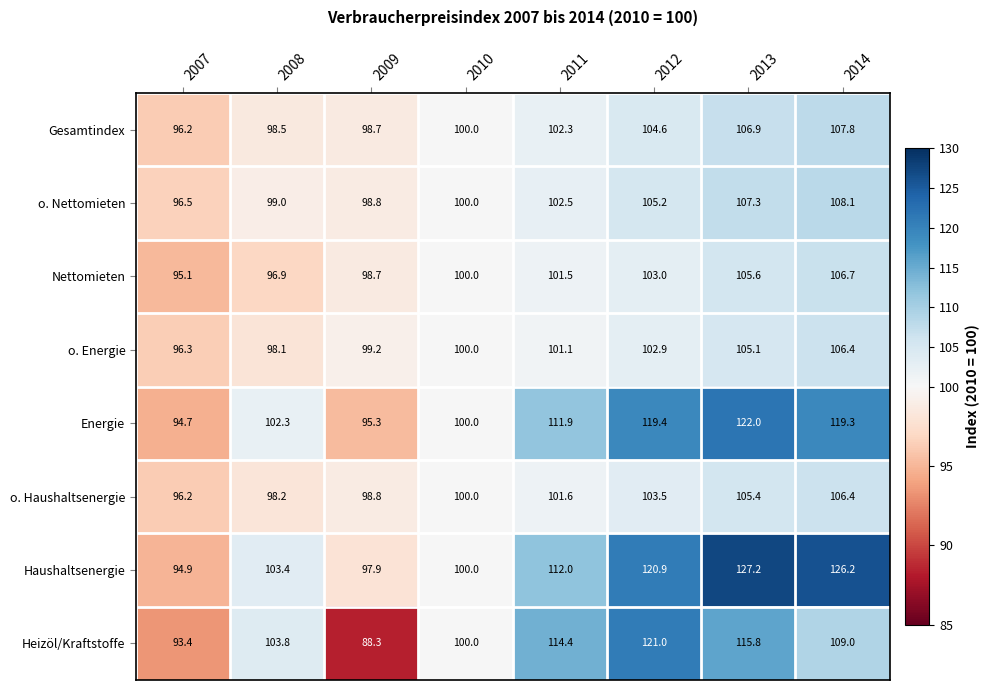

What is the total value across all series at 2007?

763.3